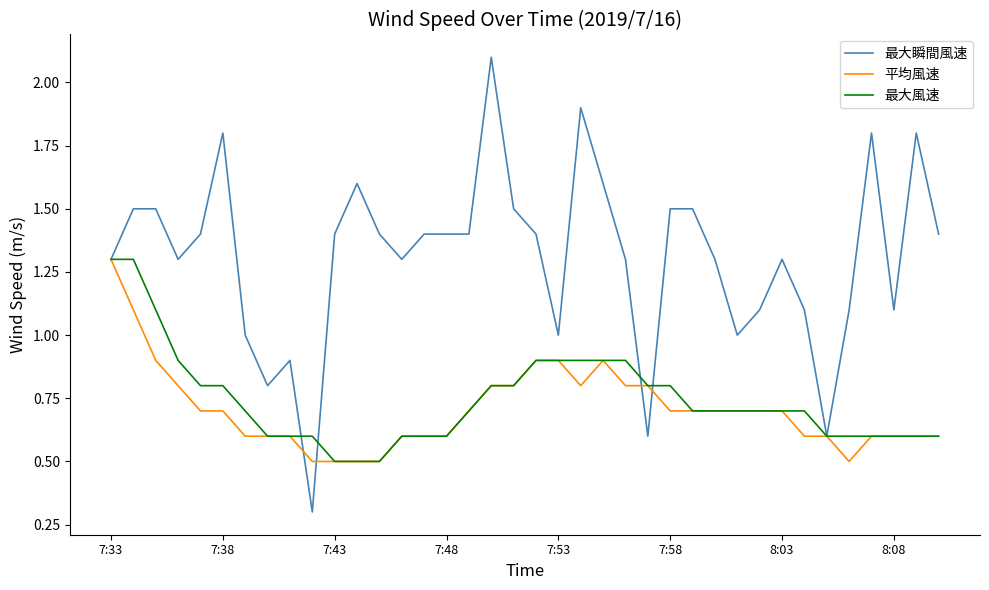

What are all the series names shown in the legend?

最大瞬間風速, 平均風速, 最大風速